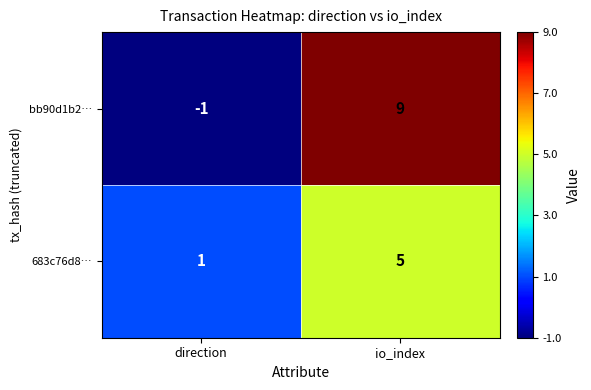

Which category has the lowest value across all series?

direction